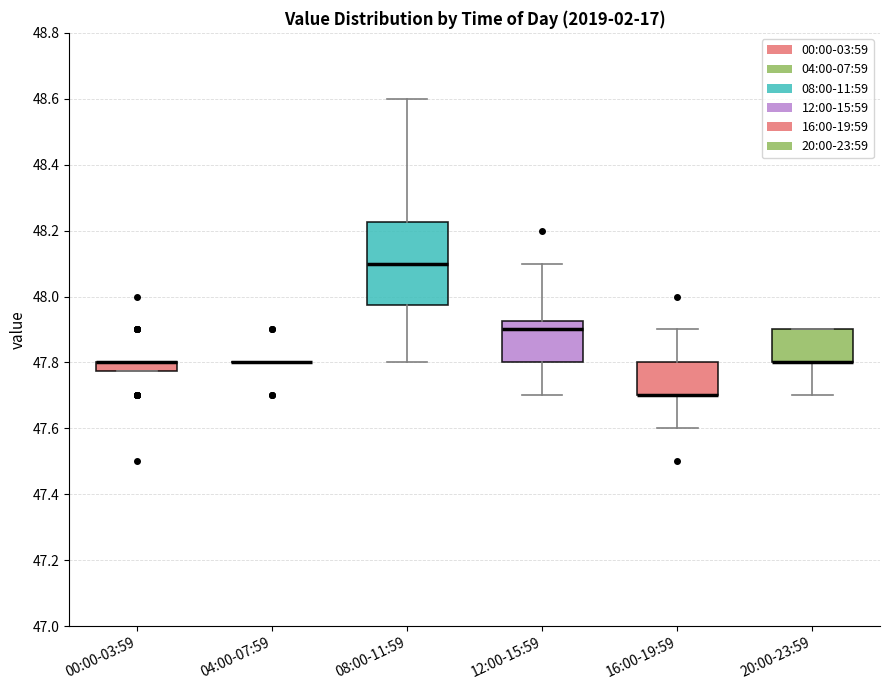

Where is the upper edge of the box for 20:00-23:59 on the y-axis? The values are not printed on the chart, so give them approximately, as read against the axis.

47.90